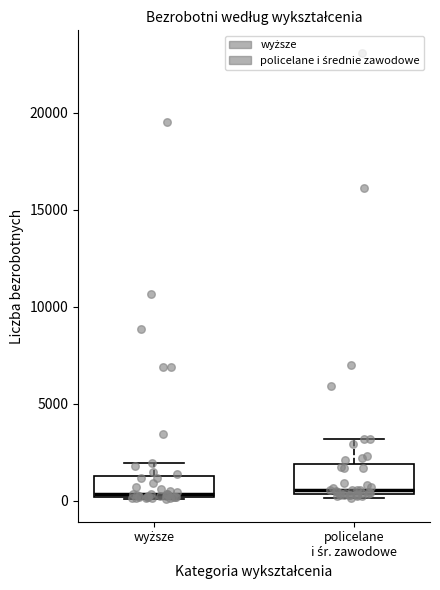

Reading left to right, transcribe this box plot: for each box, give where its median line is, the range the box spans, and where its two whiskers end, as read against the y-axis. The values are not printed on the chart, so give them approximately, as read against the axis.

wyższe: median 500, box 0 to 1500, whiskers 0 to 2000
policelane i śr. zawodowe: median 500 (just above the box's lower edge), box 500 to 2000, whiskers 0 to 3000